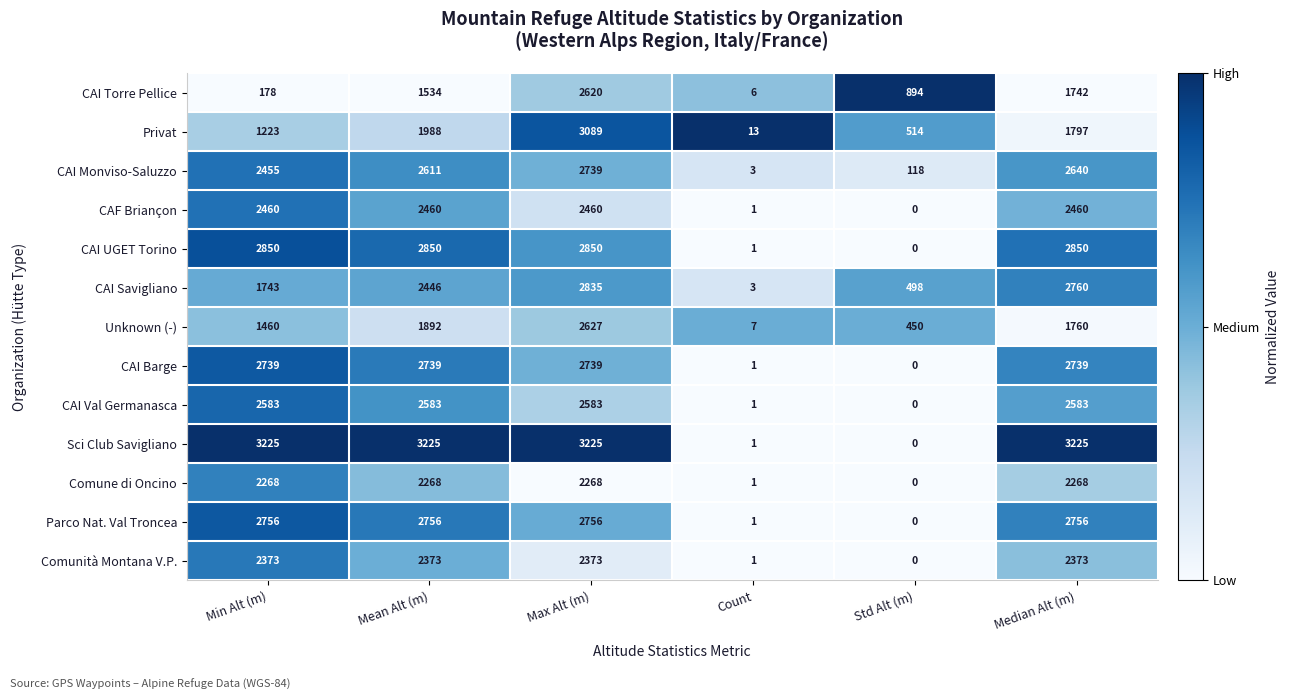

What is the total value across all series at Mean Alt (m)?

31725